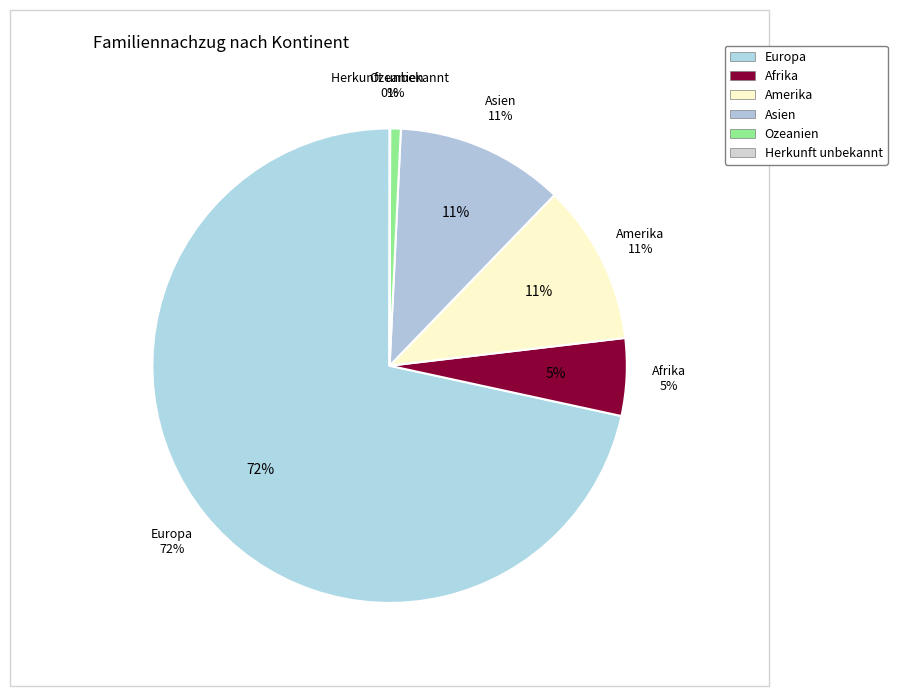

How many segments does this pie chart have?

6